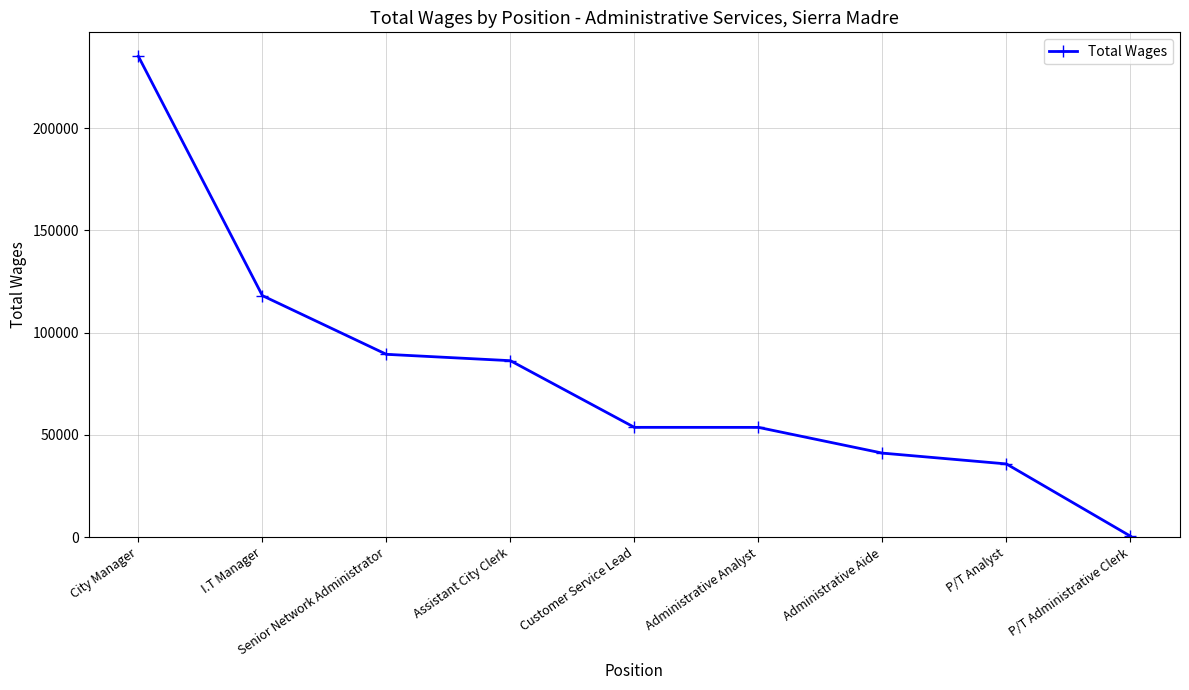

Where does the data first go above 53698?

City Manager